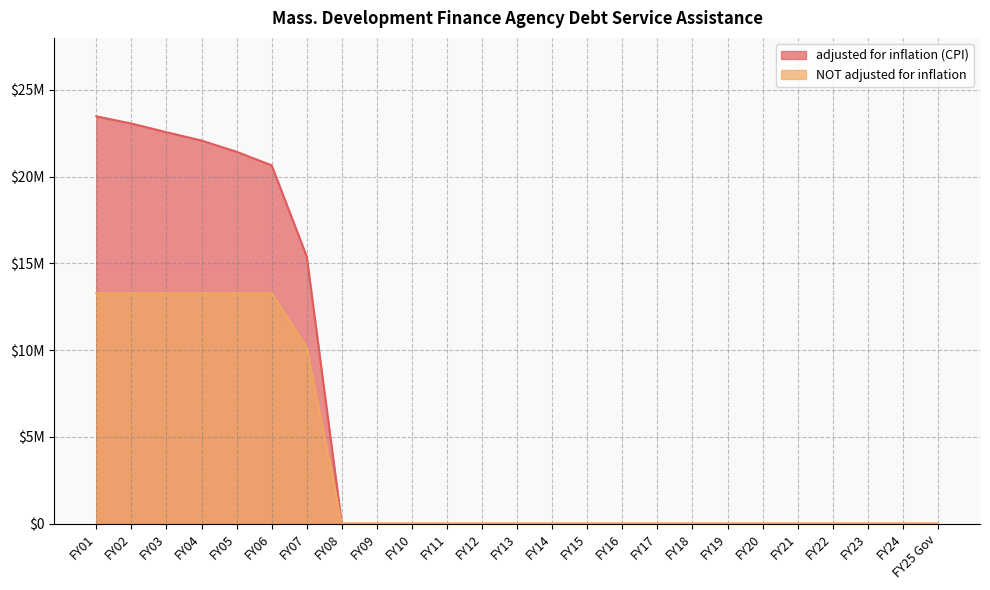

What is the label of the 3rd point from the left?

FY03